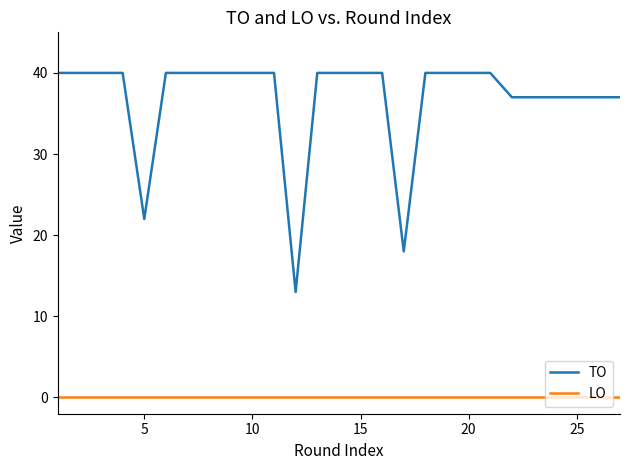

Which series has the largest total across all categories?

TO